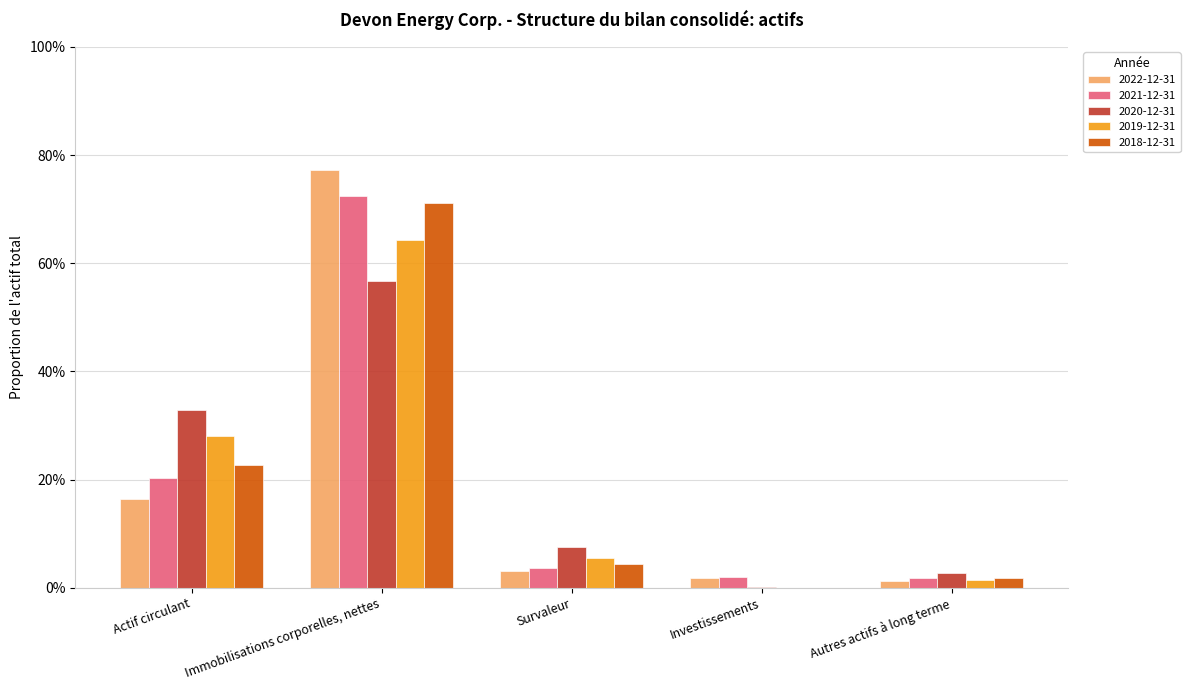

What are all the series names shown in the legend?

2022-12-31, 2021-12-31, 2020-12-31, 2019-12-31, 2018-12-31